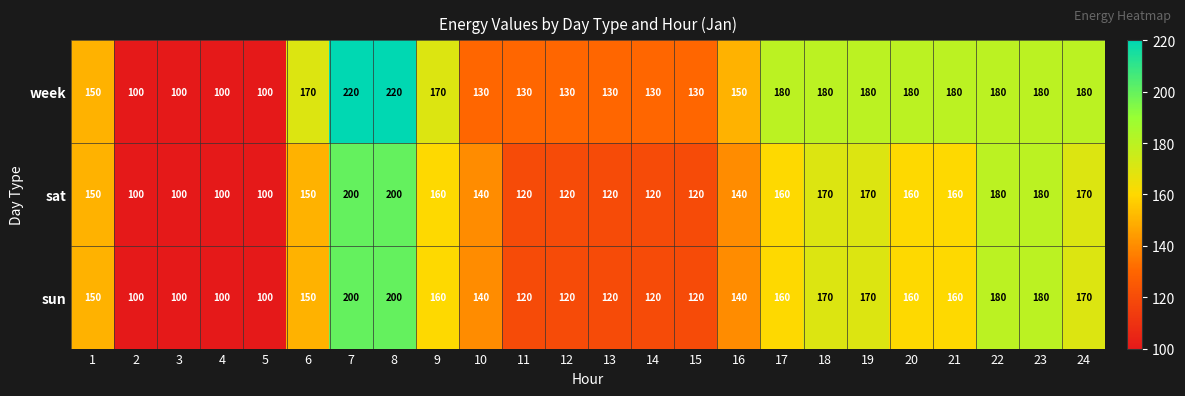

The value of sun at 19 is 170. True or false?

True